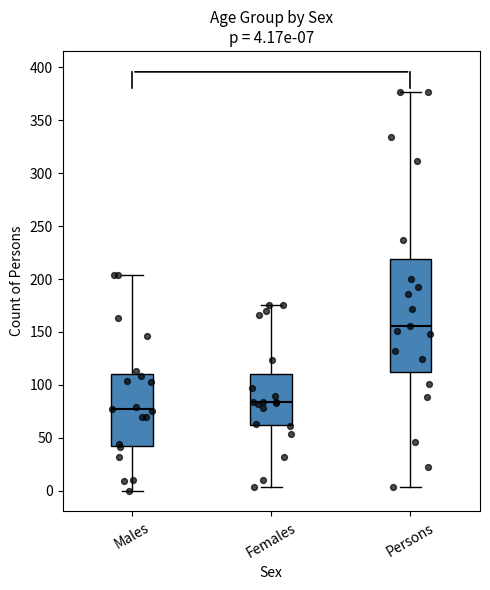

Which box's median line is the highest?

Persons